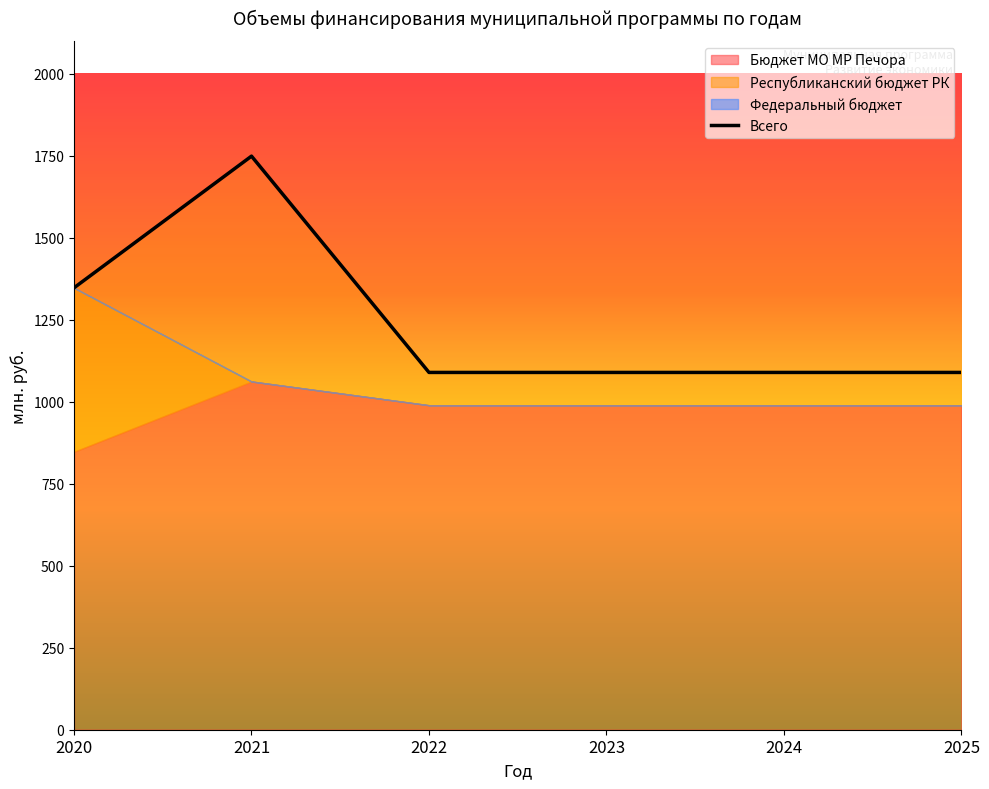

What is the maximum value shown in the chart?

1748.7